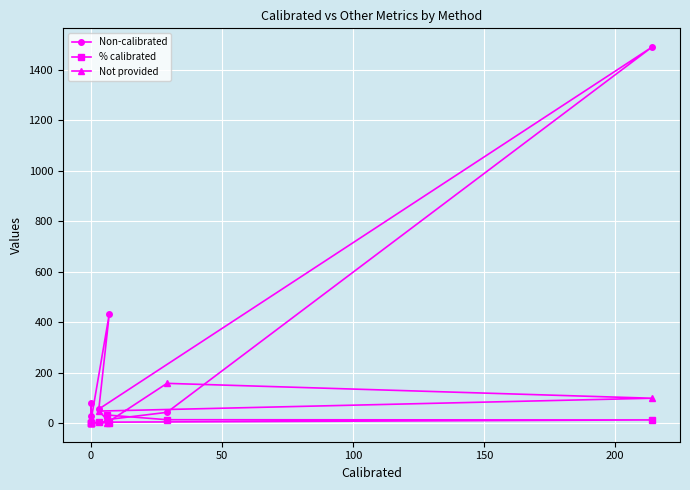

How many intersections are there between Not provided and % calibrated?

1